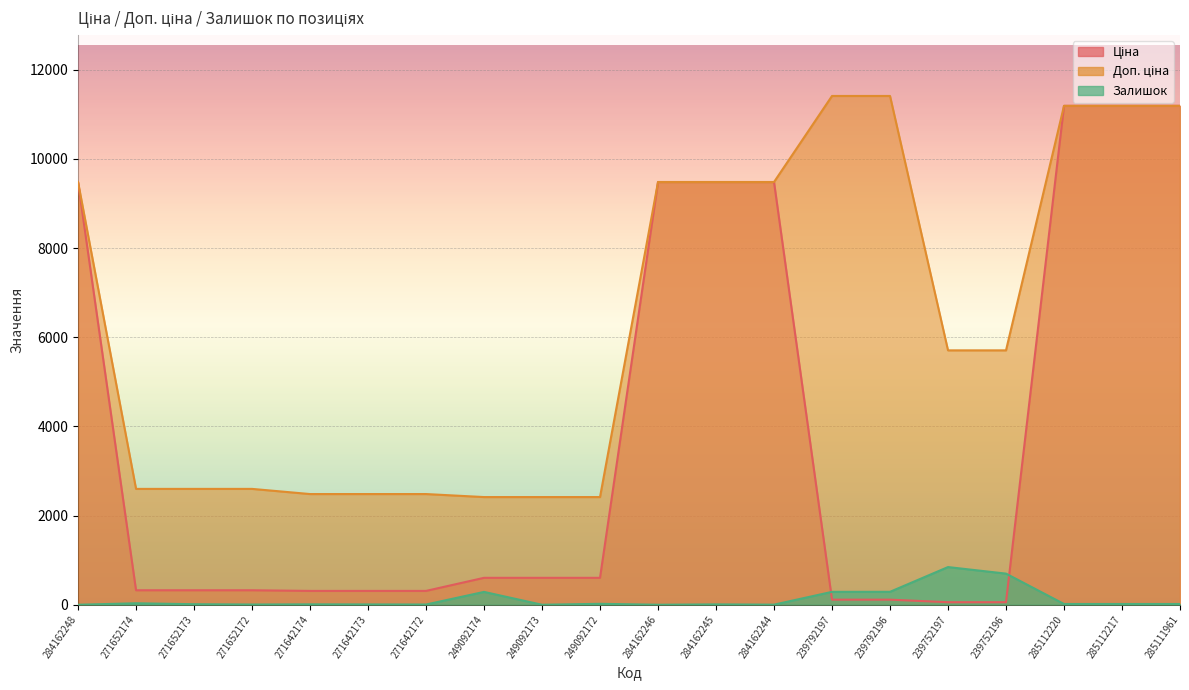

Reading left to right, transcribe all the data shown in this chart.

Ціна: 284162248=9480.1	271652174=324.8	271652173=324.8	271652172=324.8	271642174=310.3	271642173=310.3	271642172=310.3	249092174=603.7	249092173=603.7	249092172=603.7	284162246=9480.1	284162245=9480.1	284162244=9480.1	239792197=114.1	239792196=114.1	239752197=57.0	239752196=57.0	285112220=11188.2	285112217=11188.2	285111961=11188.2
Доп. ціна: 284162248=9480.1	271652174=2598.3	271652173=2598.3	271652172=2598.3	271642174=2482.4	271642173=2482.4	271642172=2482.4	249092174=2414.8	249092173=2414.8	249092172=2414.8	284162246=9480.1	284162245=9480.1	284162244=9480.1	239792197=11410.0	239792196=11410.0	239752197=5705.0	239752196=5705.0	285112220=11188.2	285112217=11188.2	285111961=11188.2
Залишок: 284162248=0.0	271652174=33.0	271652173=12.0	271652172=5.0	271642174=9.0	271642173=7.0	271642172=5.0	249092174=288.0	249092173=0.0	249092172=21.0	284162246=0.0	284162245=8.0	284162244=2.0	239792197=289.0	239792196=290.0	239752197=845.0	239752196=698.0	285112220=17.0	285112217=17.0	285111961=17.0